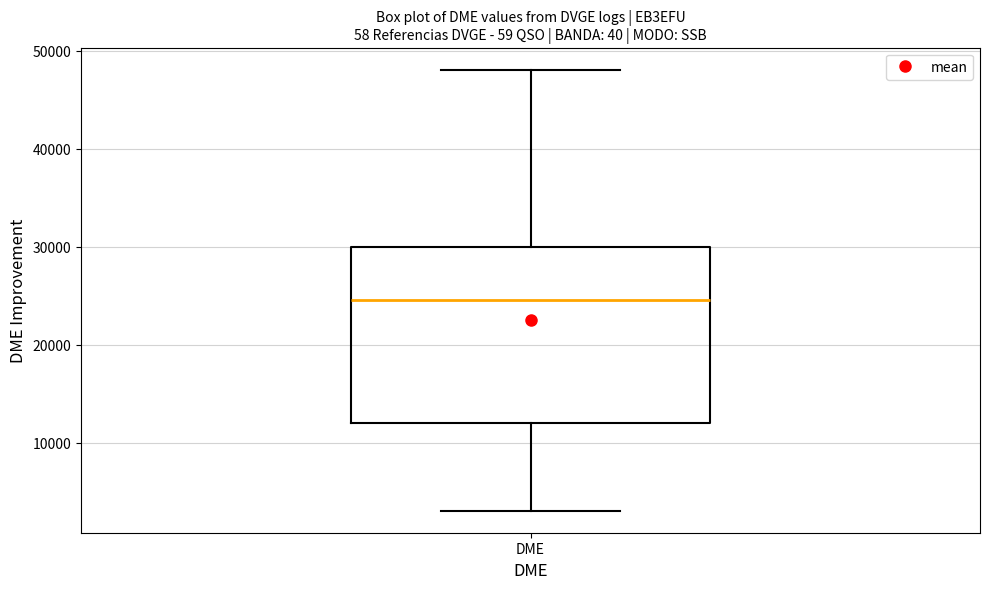

Transcribe this box plot: give where the median line is, the range the box spans, and where the two whiskers end, as read against the y-axis. The values are not printed on the chart, so give them approximately, as read against the axis.

median 25000, box 12000 to 30000, whiskers 3000 to 48000